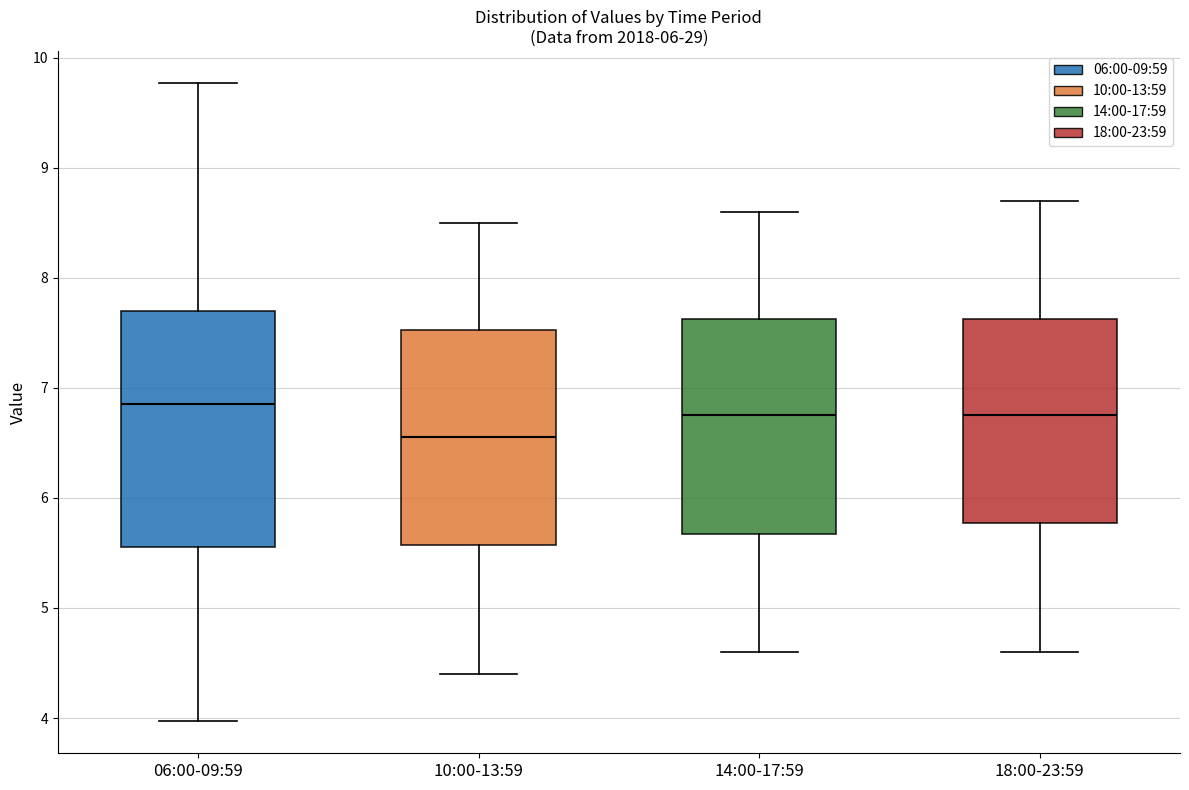

Reading left to right, read every box against the y-axis: the position of its median line, the range the box covers, and the ends of its whiskers. The values are not printed on the chart, so give them approximately, as read against the axis.

06:00-09:59: median 6.9, box 5.6 to 7.7, whiskers 4.0 to 9.8
10:00-13:59: median 6.6, box 5.6 to 7.5, whiskers 4.4 to 8.5
14:00-17:59: median 6.8, box 5.7 to 7.6, whiskers 4.6 to 8.6
18:00-23:59: median 6.8, box 5.8 to 7.6, whiskers 4.6 to 8.7